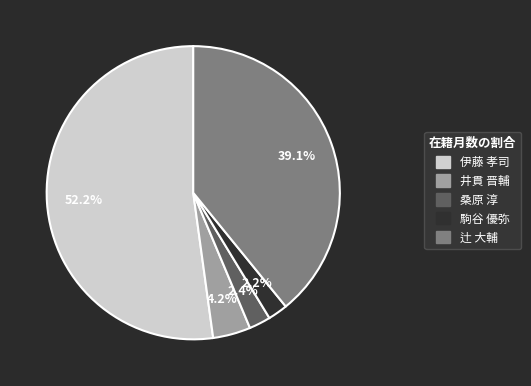

Is it true that 伊藤 孝司 is 38% of the pie?

False